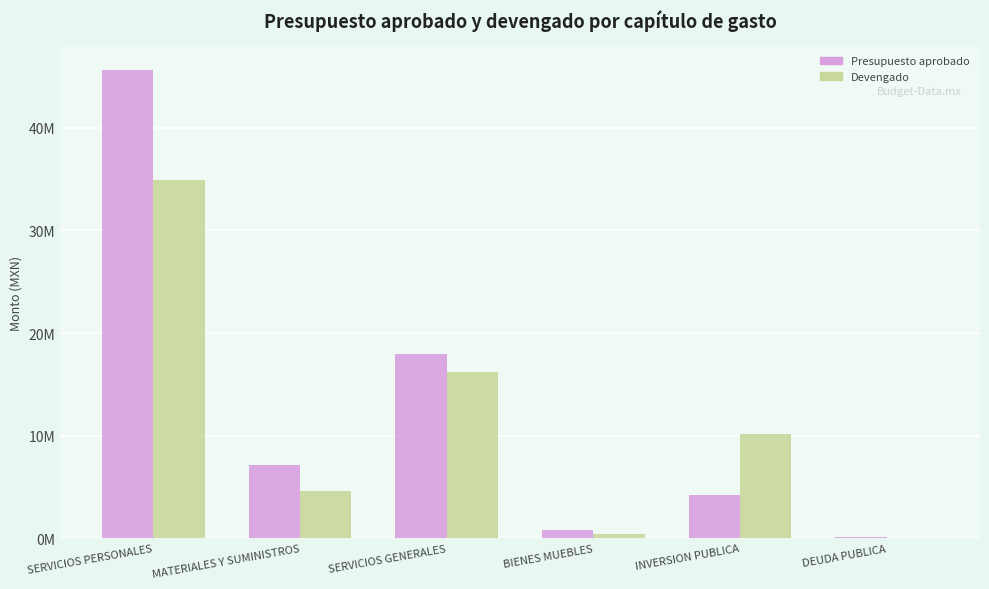

What are all the series names shown in the legend?

Presupuesto aprobado, Devengado